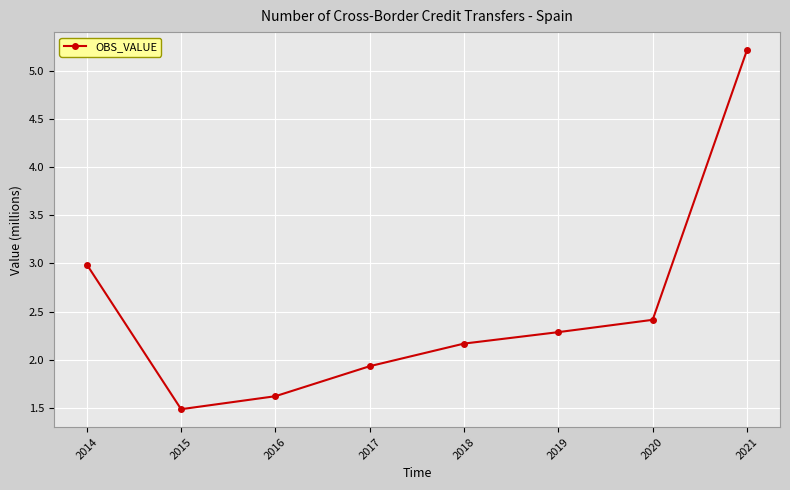

At which category does the chart reach its peak across all series?

2021